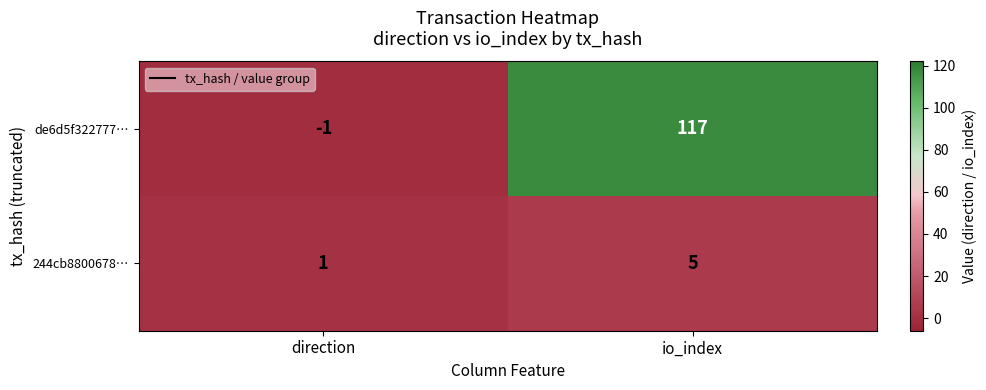

How many categories are shown in the chart?

2